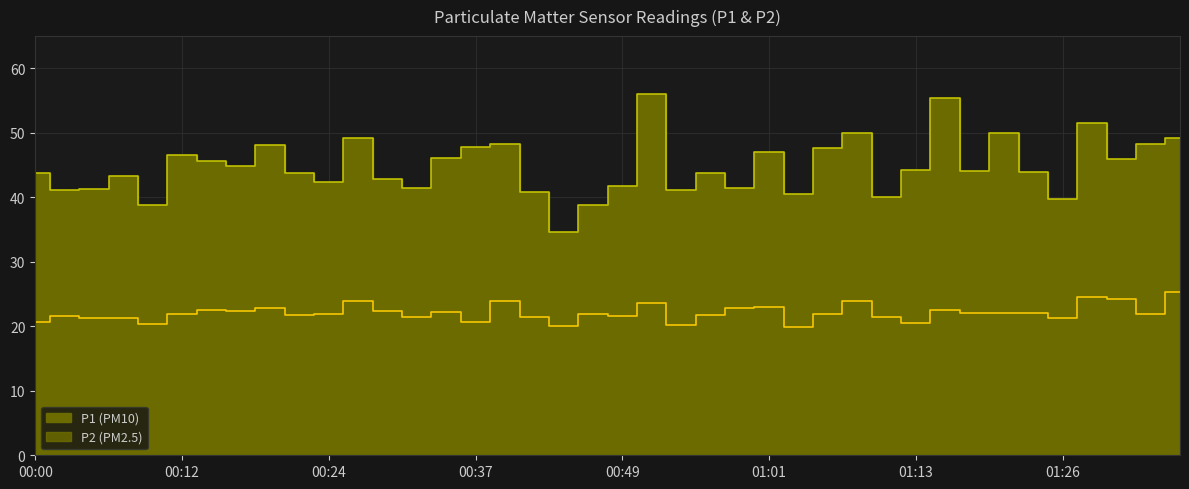

What is the difference between the highest and lowest values at 00:10?

18.4